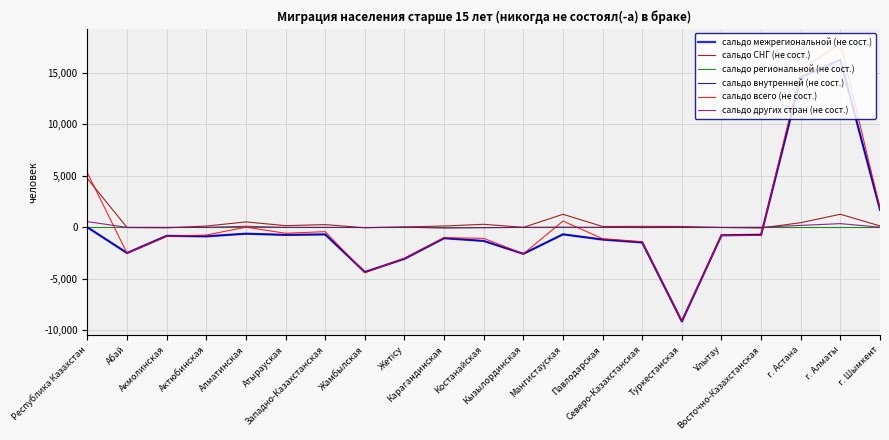

Is the value of сальдо других стран (не сост.) at Жетісу greater than the value of сальдо региональной (не сост.) at Павлодарская?

Yes